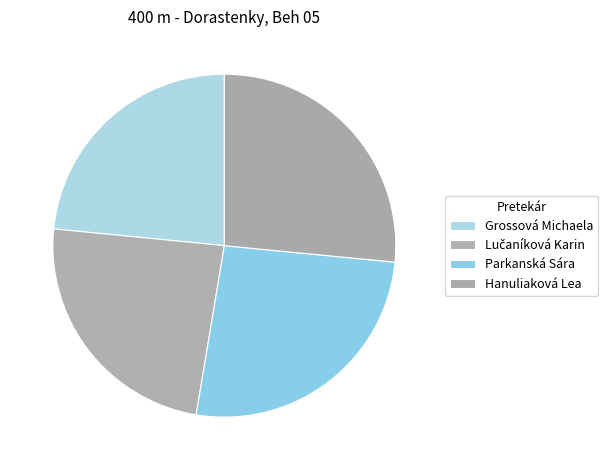

What is the change in value from Grossová Michaela to Parkanská Sára?

+7.0